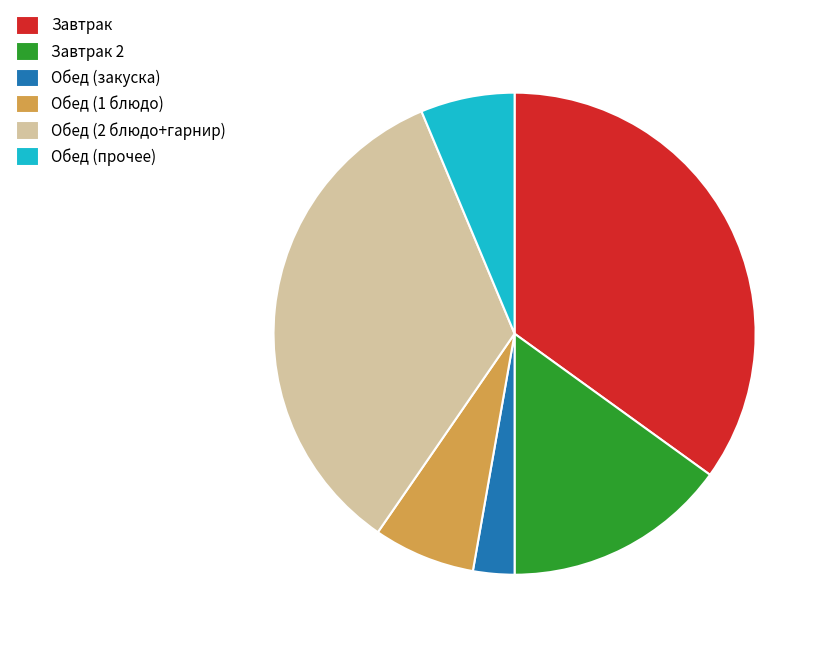

Does any single category account for the majority?

No